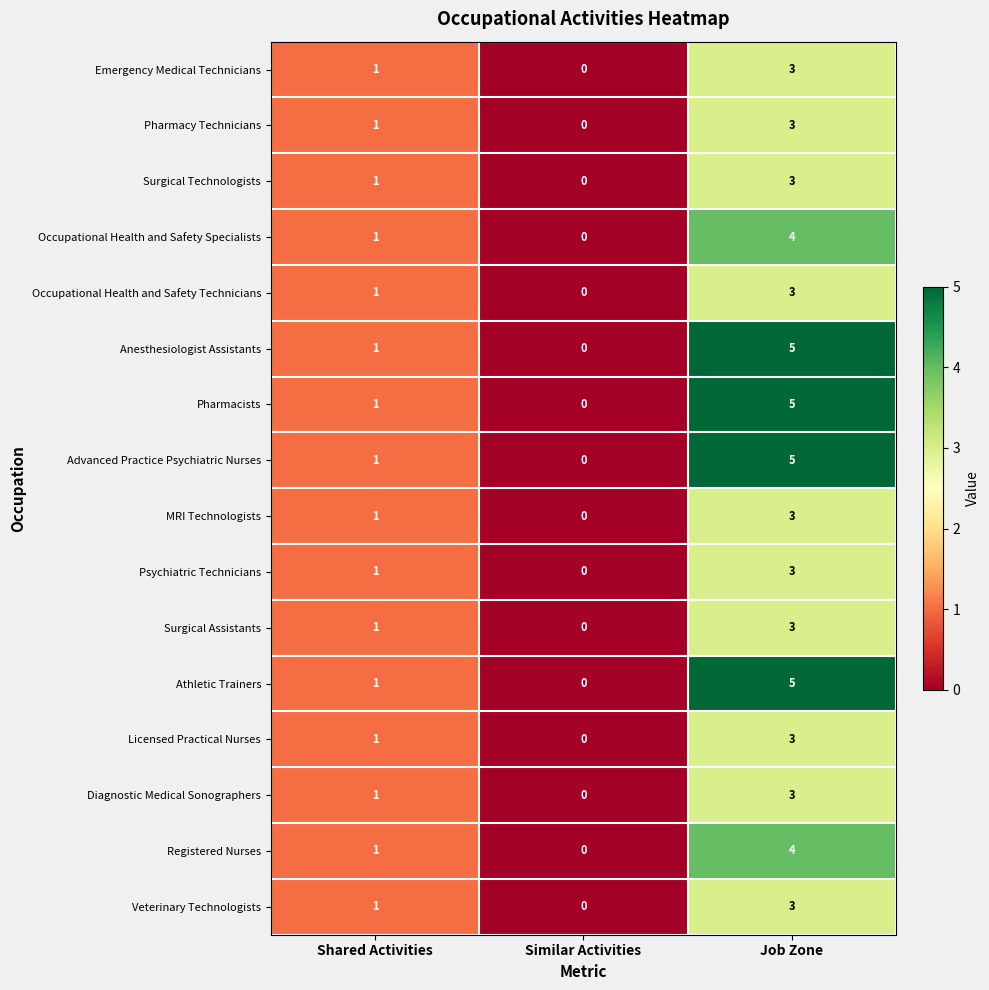

The value of Surgical Technologists at Shared Activities is 1. True or false?

True